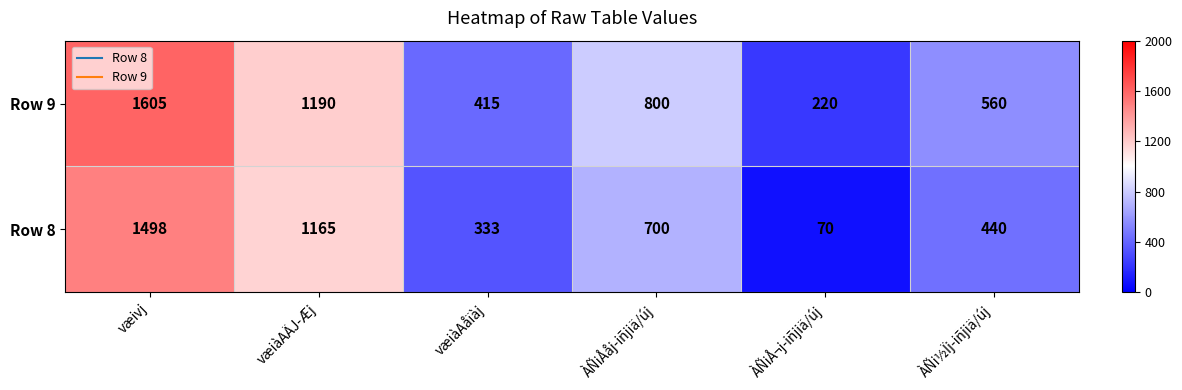

What is the difference between the maximum and minimum values in the Row 8 series?

1428